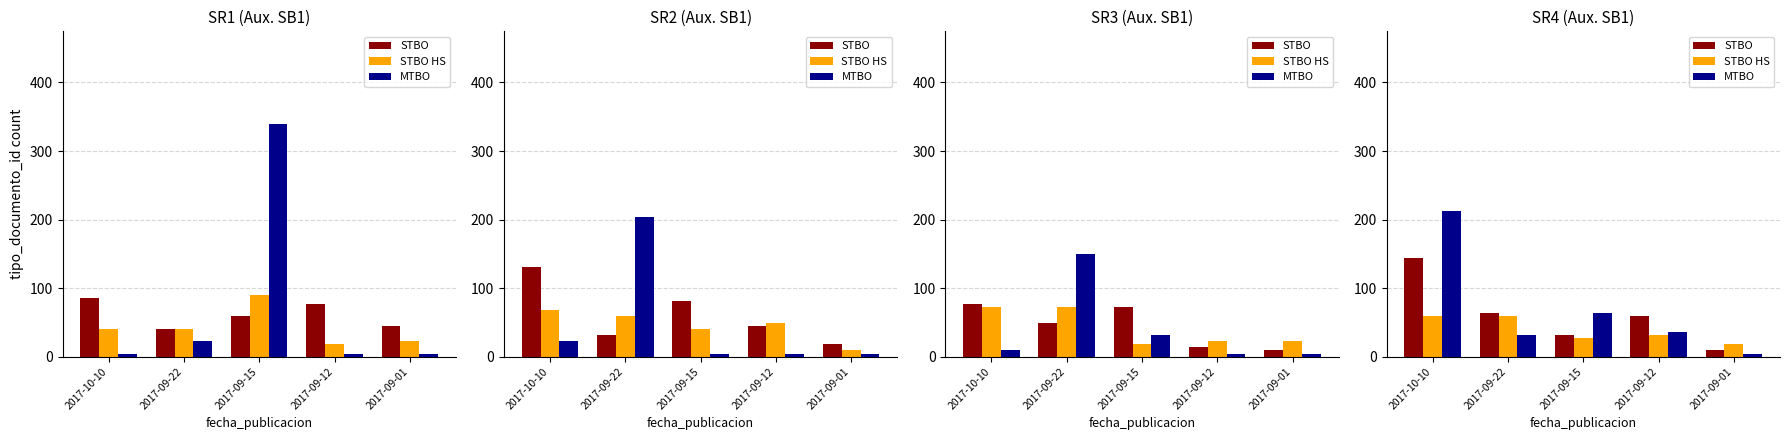

Where does the STBO series first go above 58?

2017-10-10